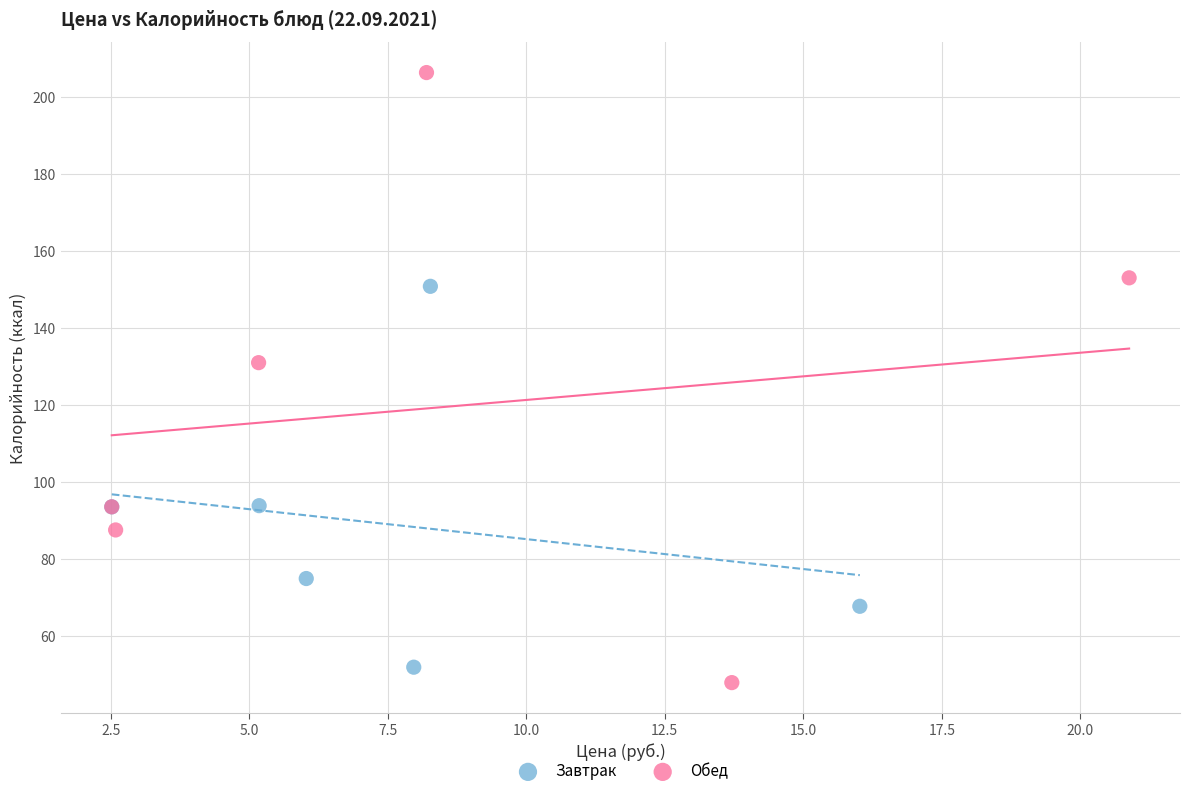

What are all the series names shown in the legend?

Завтрак, Обед